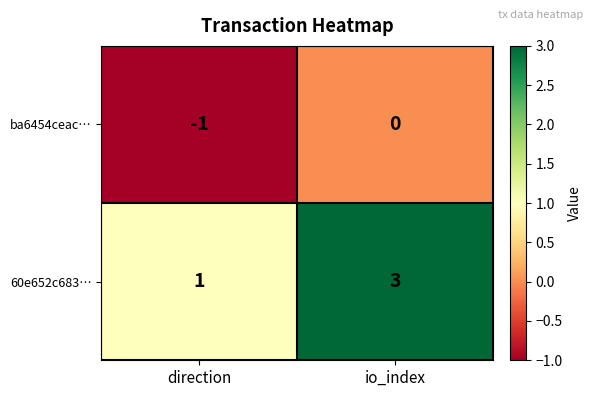

List the series in order of their peak value, lowest first.

ba6454ceac…, 60e652c683…